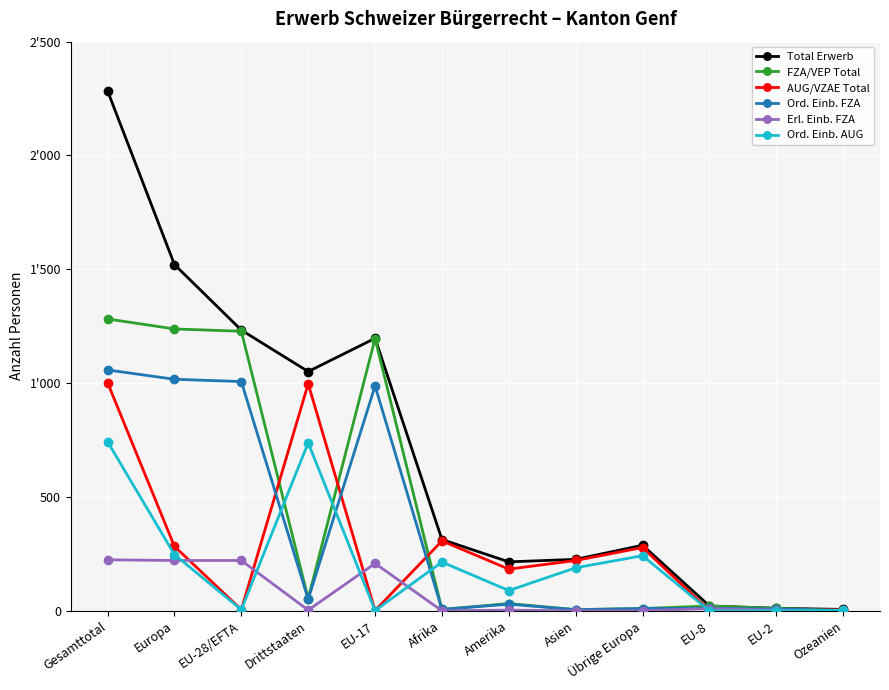

Is this an area chart (filled region under the line)?

No